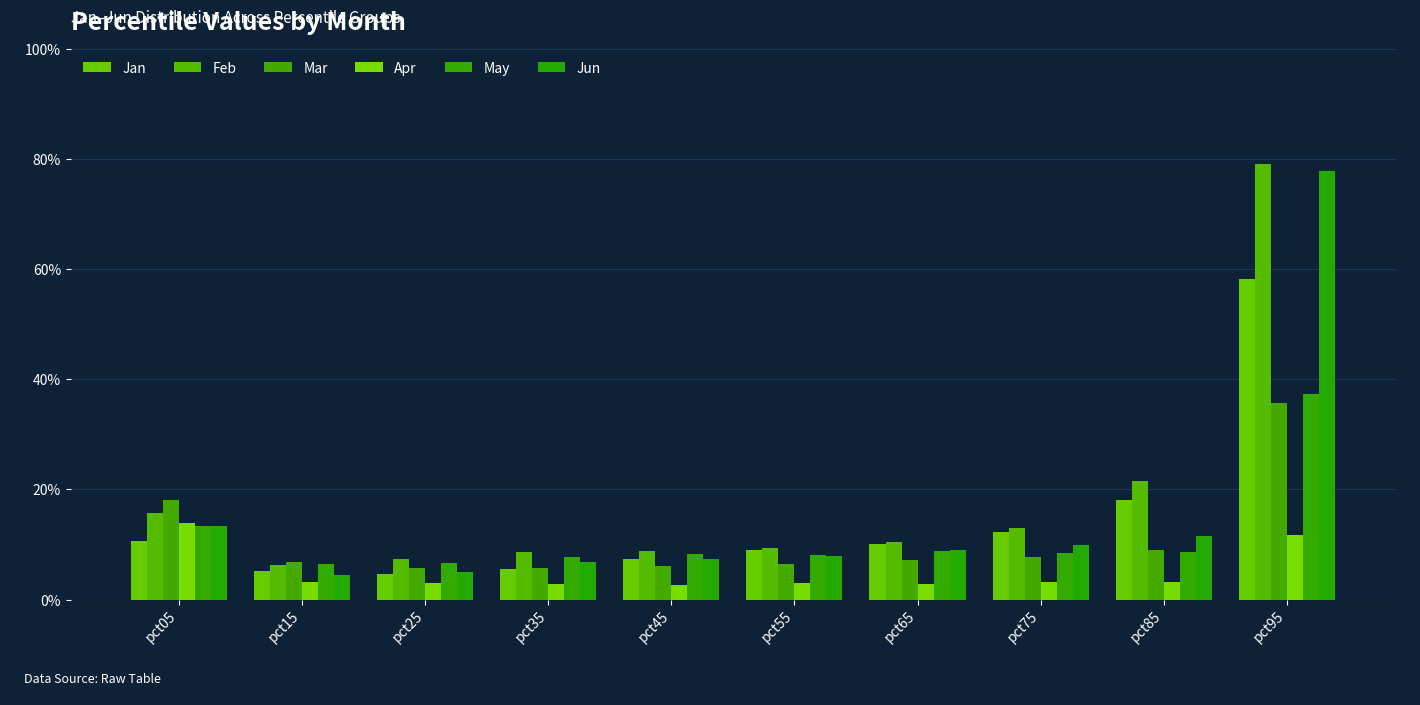

Does the chart contain stacked bars?

No